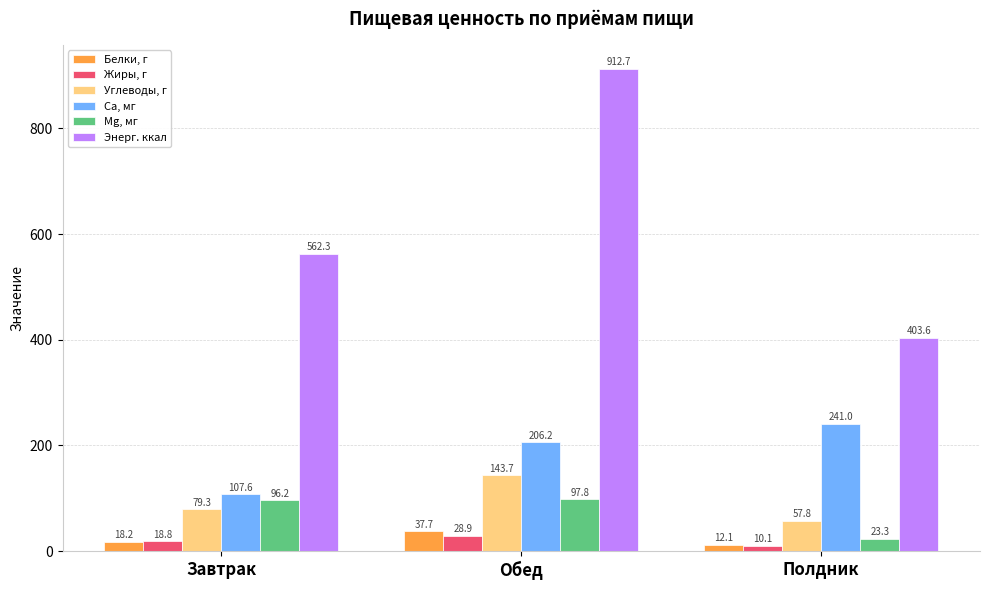

Is it true that Mg, мг equals 130.7 at Обед?

False